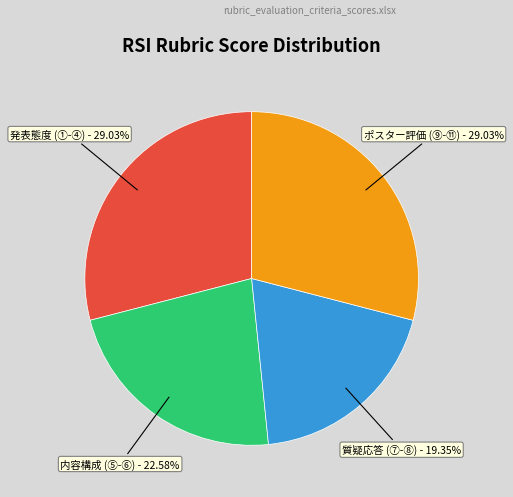

Which category has the smallest portion of the pie?

質疑応答 (⑦-⑧) - 19.35%